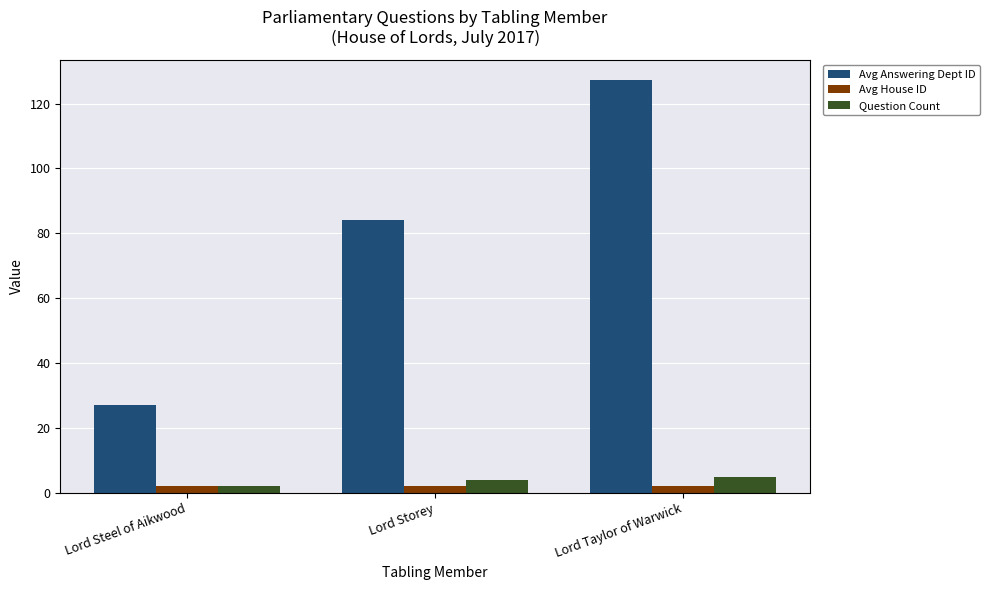

What position from the right is Lord Taylor of Warwick?

1